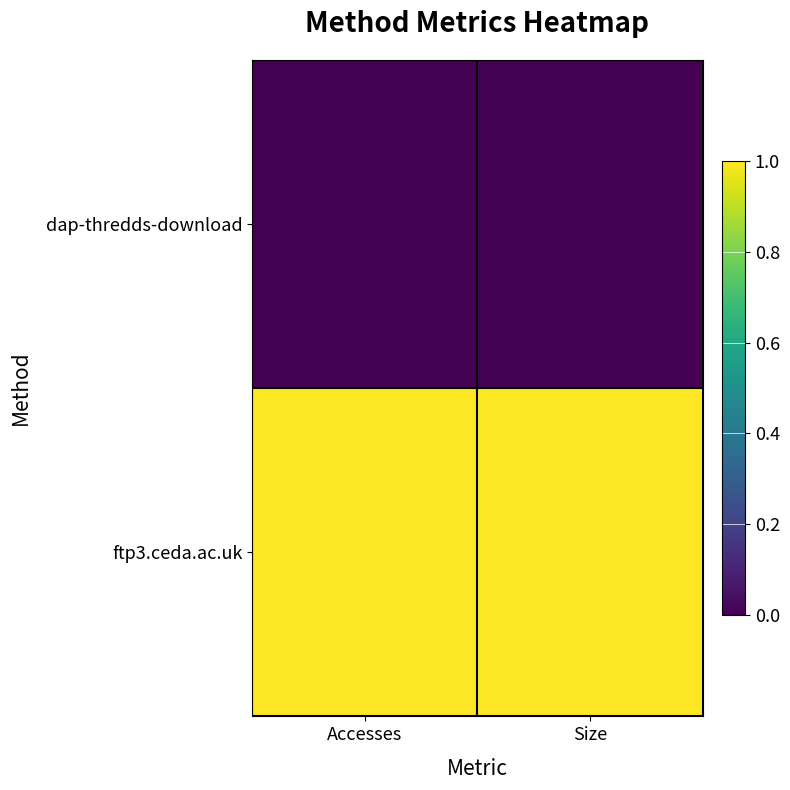

List the series in order of their peak value, lowest first.

dap-thredds-download, ftp3.ceda.ac.uk